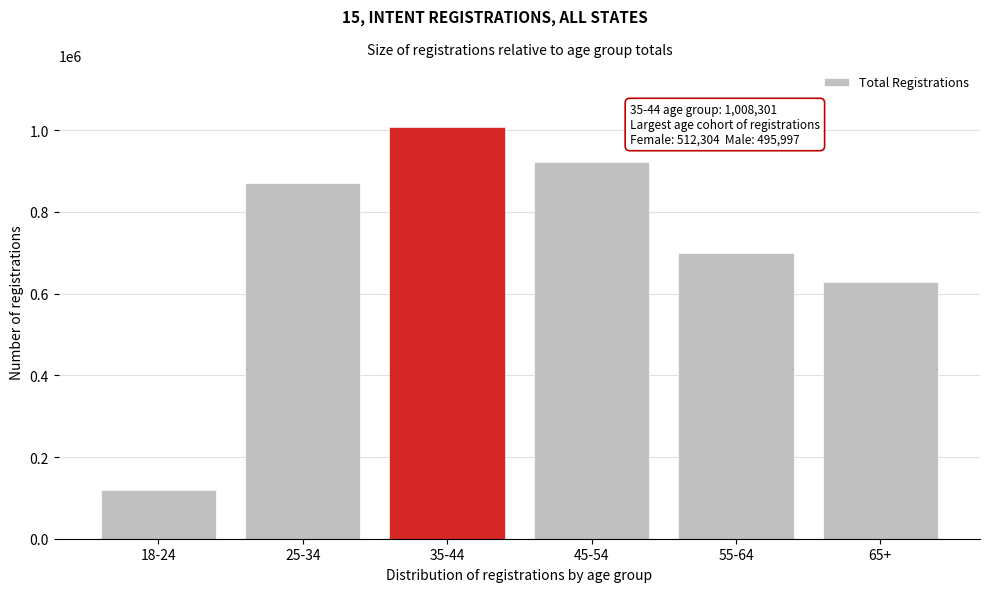

Reading left to right, extract all data points from this chart.

120475	871133	1008301	921352	699231	629370